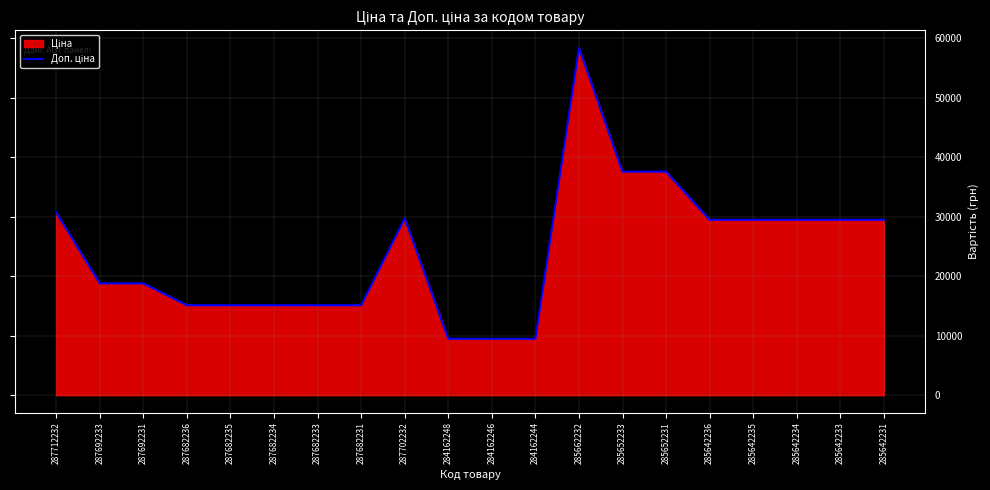

What is the label of the 12th point from the left?

284162244